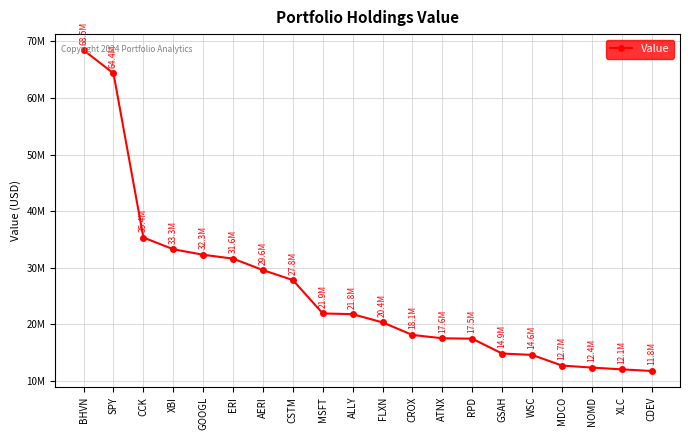

What is the ratio of the value at ATNX to the value at RPD?

1.0